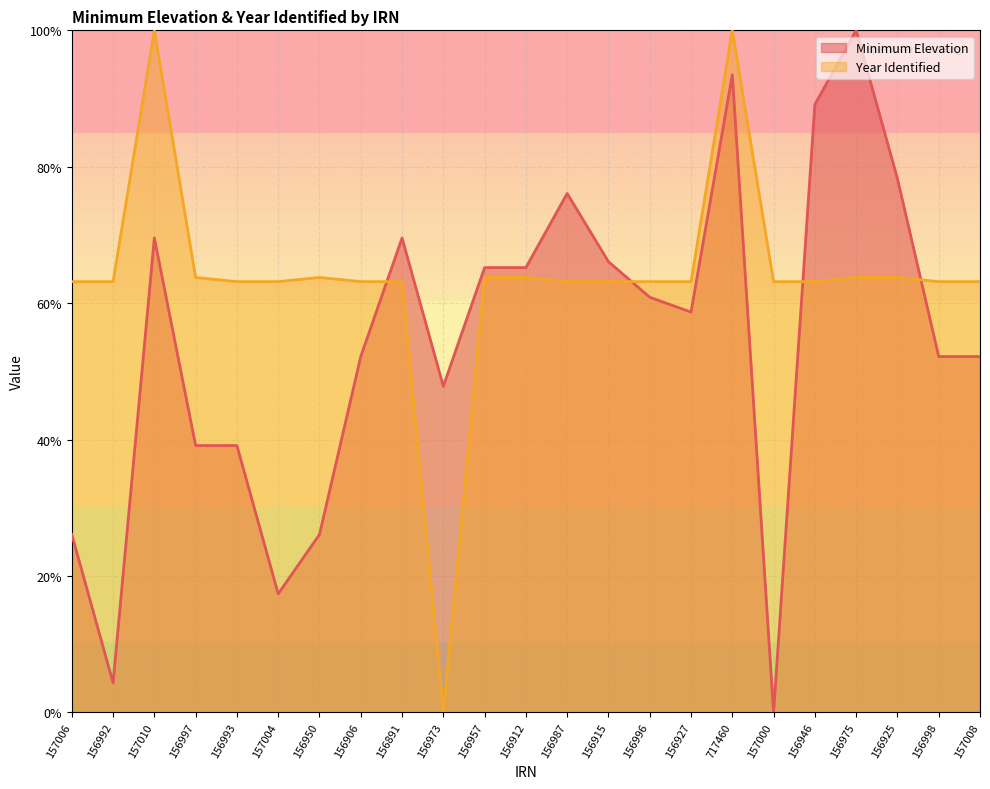

The chart shows a value of 20.6 at 156973. True or false?

False